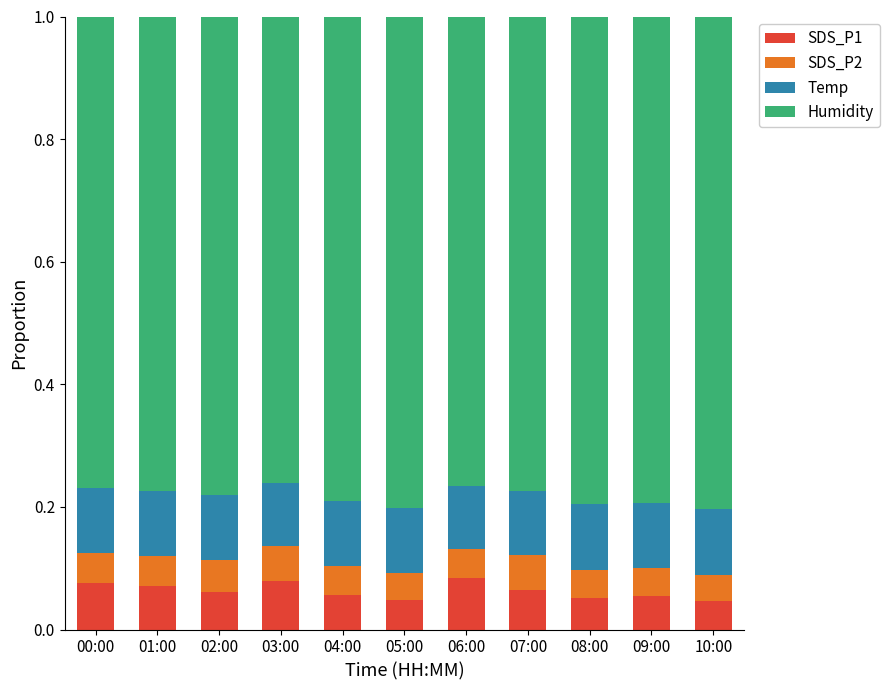

The value of SDS_P1 at 03:00 is 0.1. True or false?

True